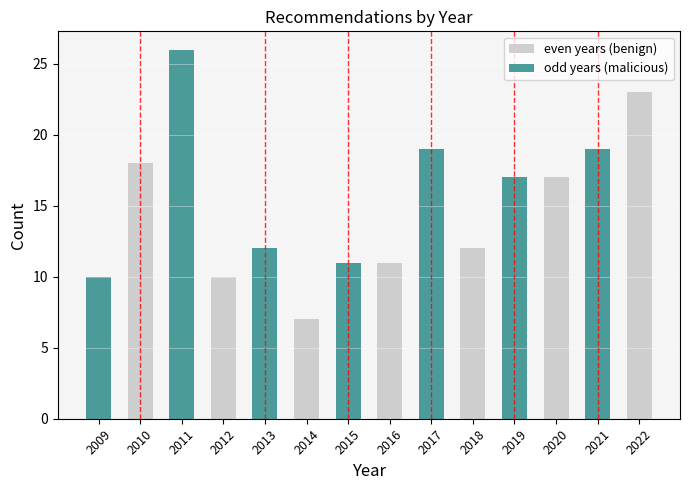

List the series in order of their overall mean, highest first.

odd years (malicious), even years (benign)